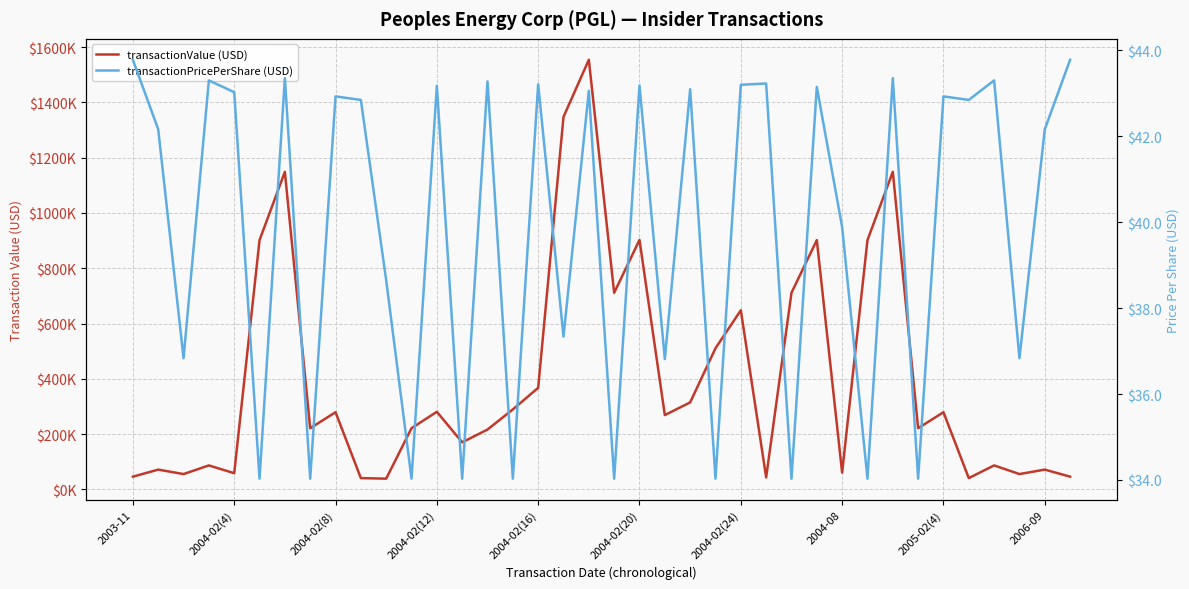

How many lines are shown in the chart?

2